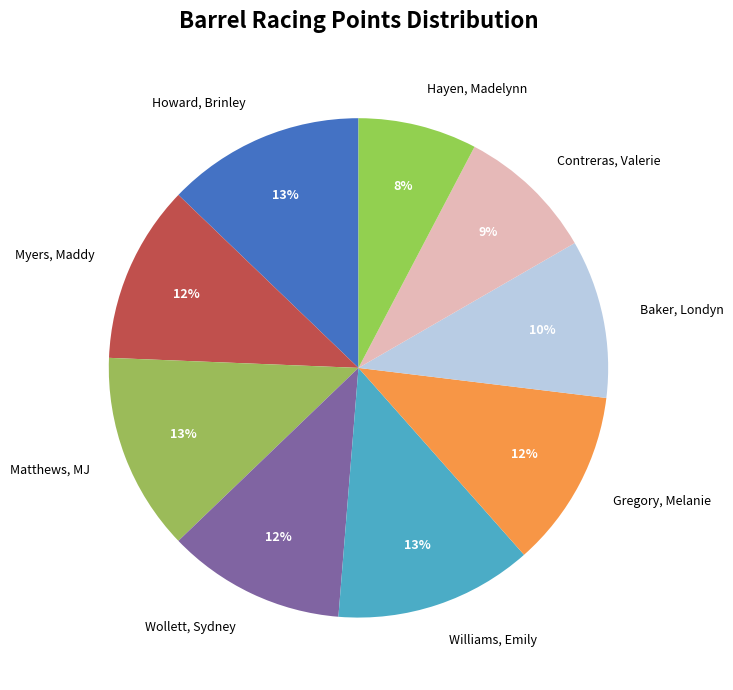

To the nearest percent, what is the average slice percentage?

11%